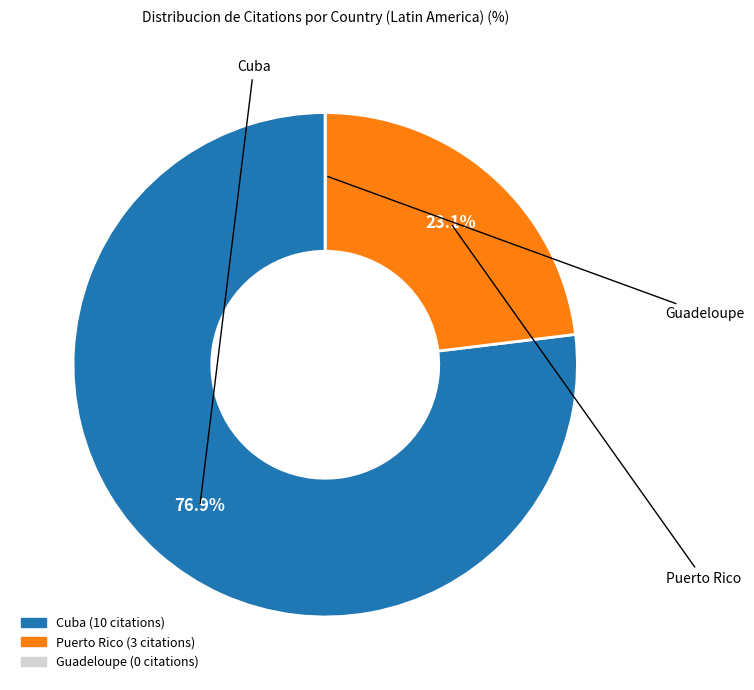

To the nearest percent, what is the average slice percentage?

33%